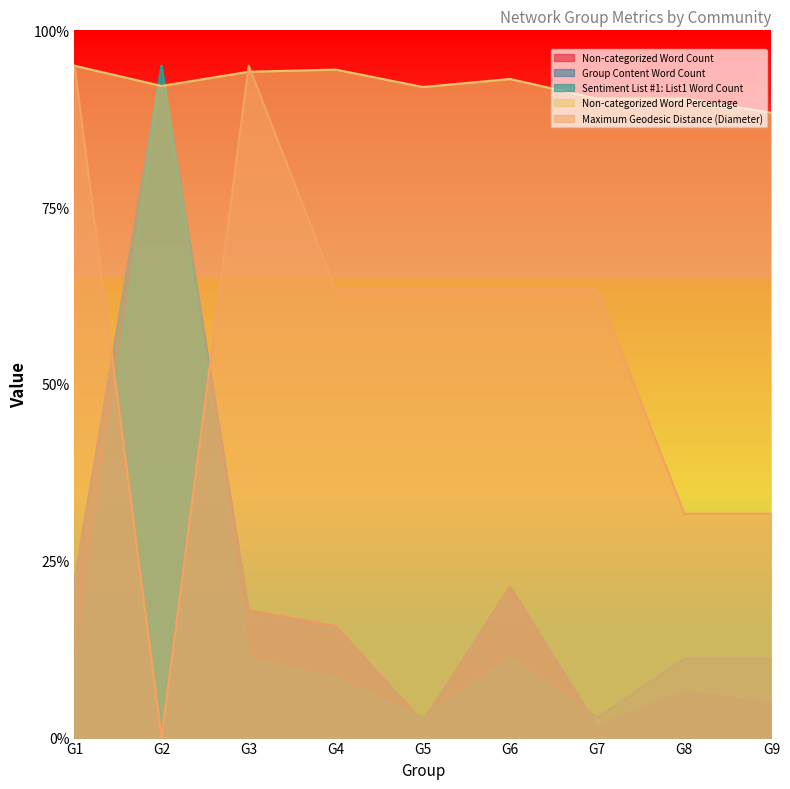

Reading right to left, transcribe all the data shown in this chart.

Non-categorized Word Count: 4.7	6.4	1.6	21.4	2.2	15.8	18.0	95.0	22.3
Group Content Word Count: 4.9	6.5	1.6	21.2	2.2	15.4	17.6	95.0	21.6
Sentiment List #1: List1 Word Count: 11.2	11.2	2.8	11.2	2.8	8.4	11.2	95.0	8.4
Non-categorized Word Percentage: 88.3	90.3	90.3	93.1	92.0	94.5	94.1	92.1	95.0
Maximum Geodesic Distance (Diameter): 31.7	31.7	63.3	63.3	63.3	63.3	95.0	0.0	95.0